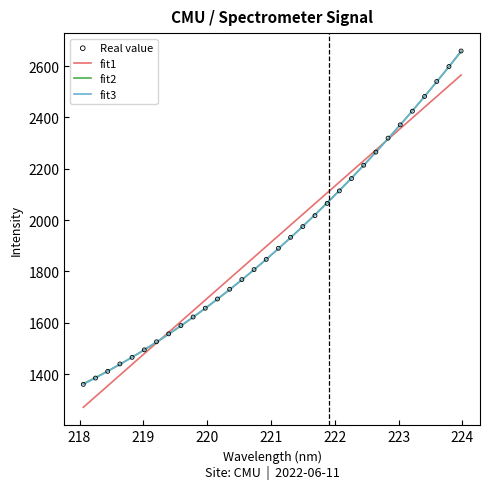

What is the change in value from 223.7895 to 223.9802?

+60.6